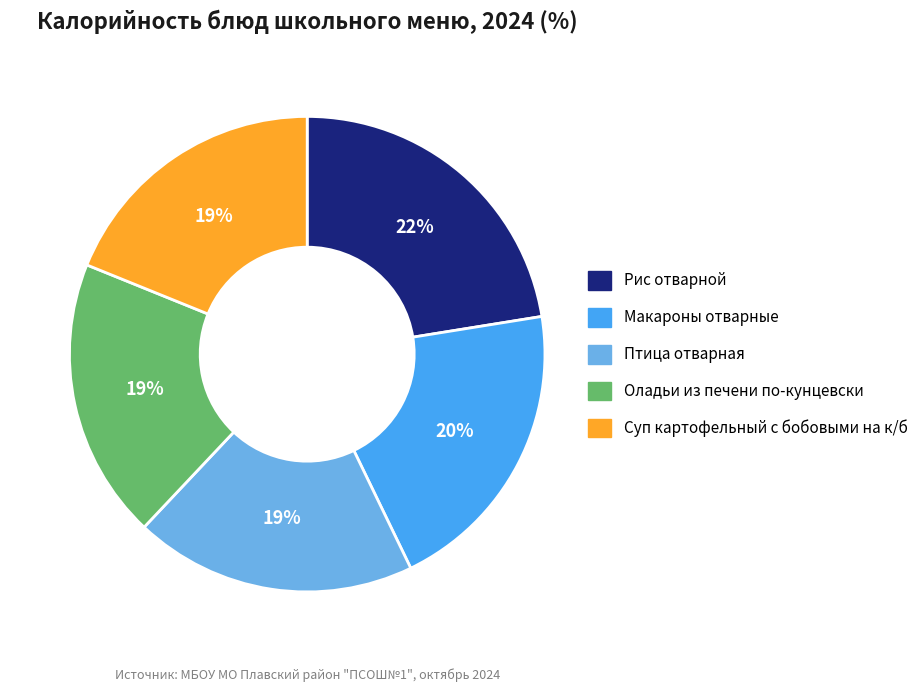

Does any single category account for the majority?

No